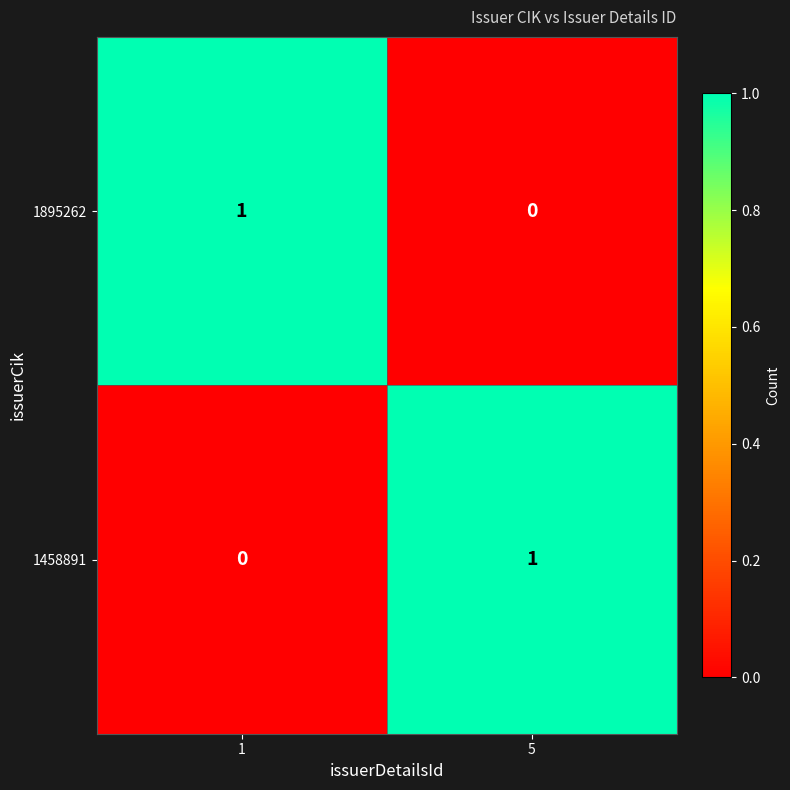

At how many categories does at least one series exceed 0?

2